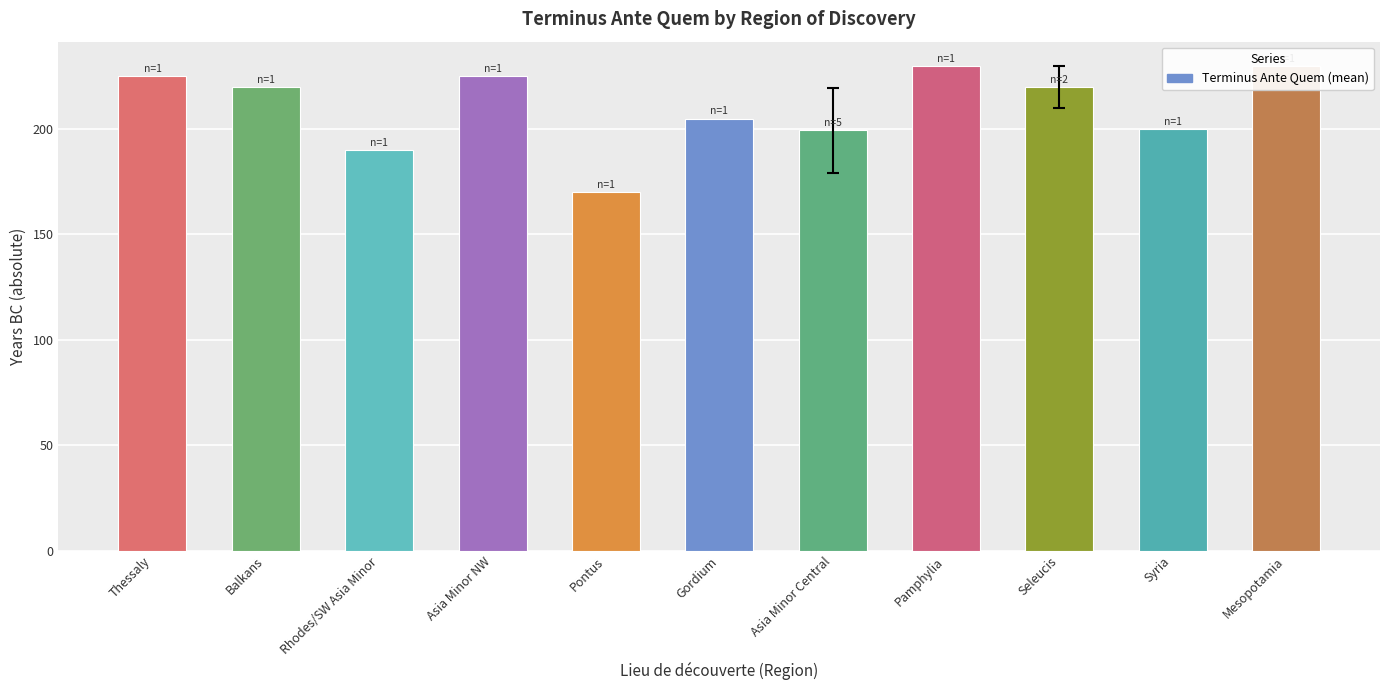

List the labels in order of value, smallest first.

Pontus, Rhodes/SW Asia Minor, Asia Minor Central, Syria, Gordium, Balkans, Seleucis, Thessaly, Asia Minor NW, Pamphylia, Mesopotamia